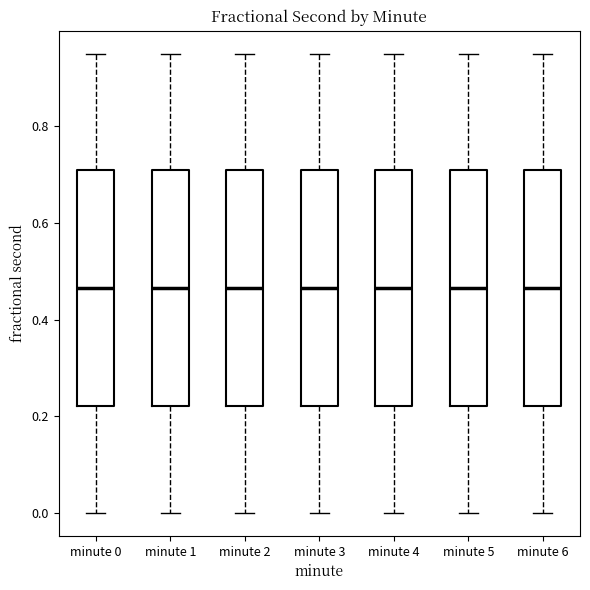

Reading left to right, read every box against the y-axis: the position of its median line, the range the box covers, and the ends of its whiskers. The values are not printed on the chart, so give them approximately, as read against the axis.

minute 0: median 0.46, box 0.22 to 0.70, whiskers 0.00 to 0.94
minute 1: median 0.46, box 0.22 to 0.70, whiskers 0.00 to 0.94
minute 2: median 0.46, box 0.22 to 0.70, whiskers 0.00 to 0.94
minute 3: median 0.46, box 0.22 to 0.70, whiskers 0.00 to 0.94
minute 4: median 0.46, box 0.22 to 0.70, whiskers 0.00 to 0.94
minute 5: median 0.46, box 0.22 to 0.70, whiskers 0.00 to 0.94
minute 6: median 0.46, box 0.22 to 0.70, whiskers 0.00 to 0.94